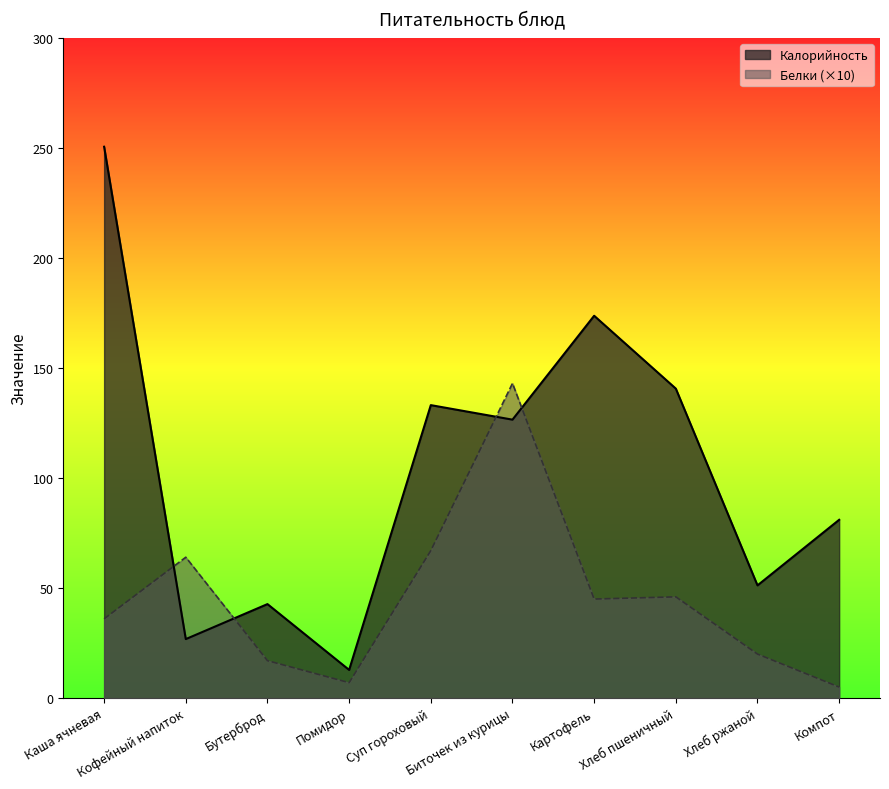

Reading left to right, transcribe all the data shown in this chart.

Калорийность: Каша ячневая=250.5	Кофейный напиток=26.8	Бутерброд=42.7	Помидор=12.8	Суп гороховый=133.1	Биточек из курицы=126.5	Картофель=173.7	Хлеб пшеничный=140.6	Хлеб ржаной=51.2	Компот=81.0
Белки: Каша ячневая=36.0	Кофейный напиток=64.0	Бутерброд=17.0	Помидор=7.0	Суп гороховый=67.0	Биточек из курицы=143.0	Картофель=45.0	Хлеб пшеничный=46.0	Хлеб ржаной=20.0	Компот=5.0